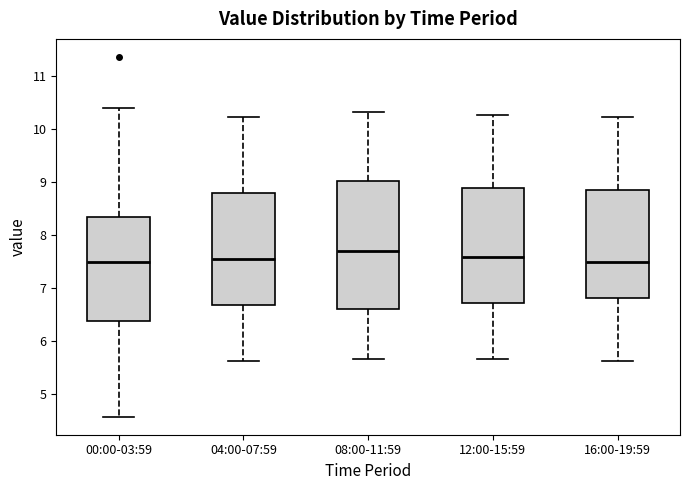

Which box has the highest median line?

08:00-11:59